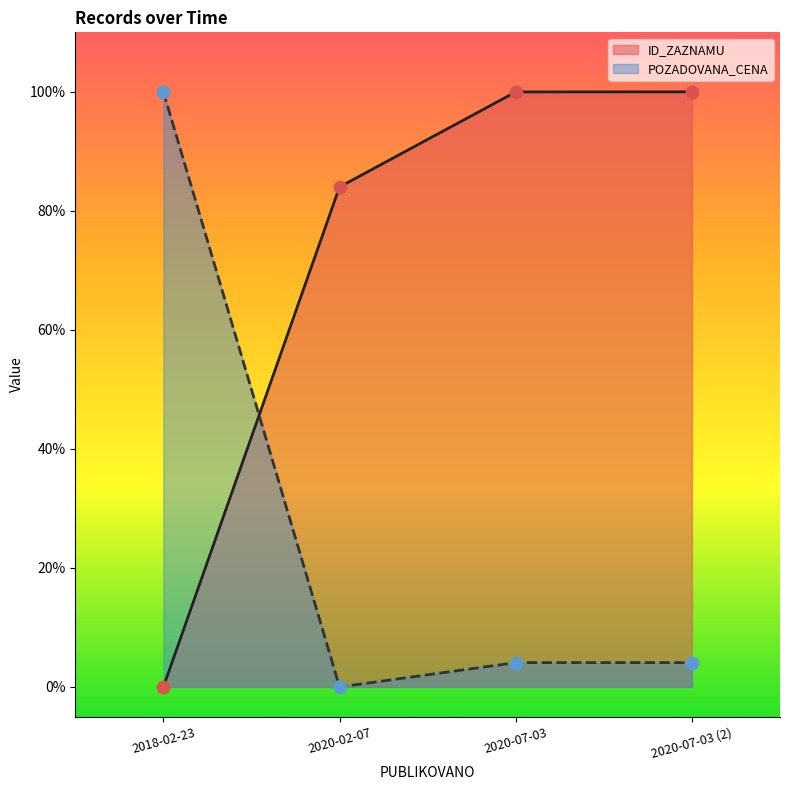

Which series contains the lowest Y value?

ID_ZAZNAMU